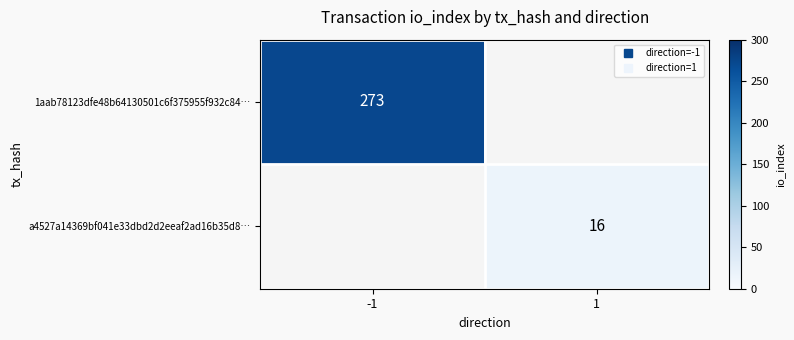

How many categories are shown in the chart?

2